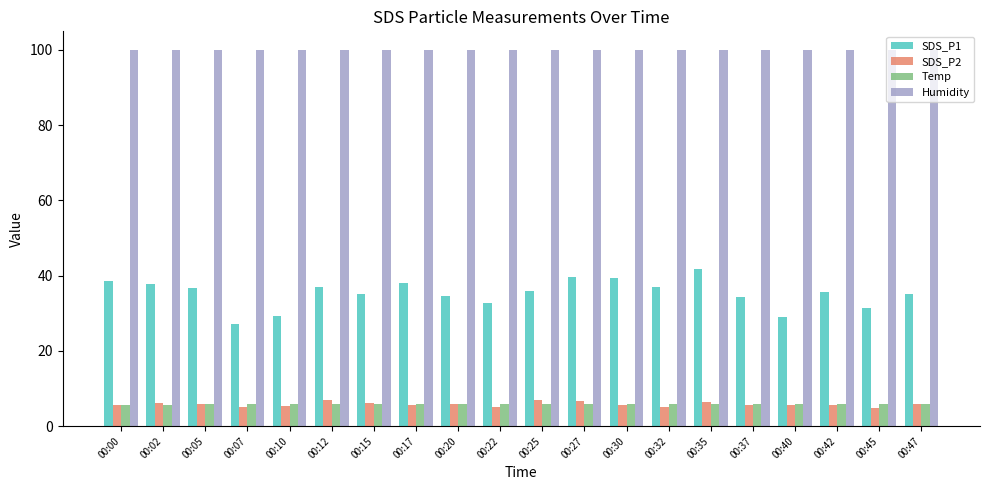

What is the sum of the Temp values at 00:45 and 00:02?

11.7